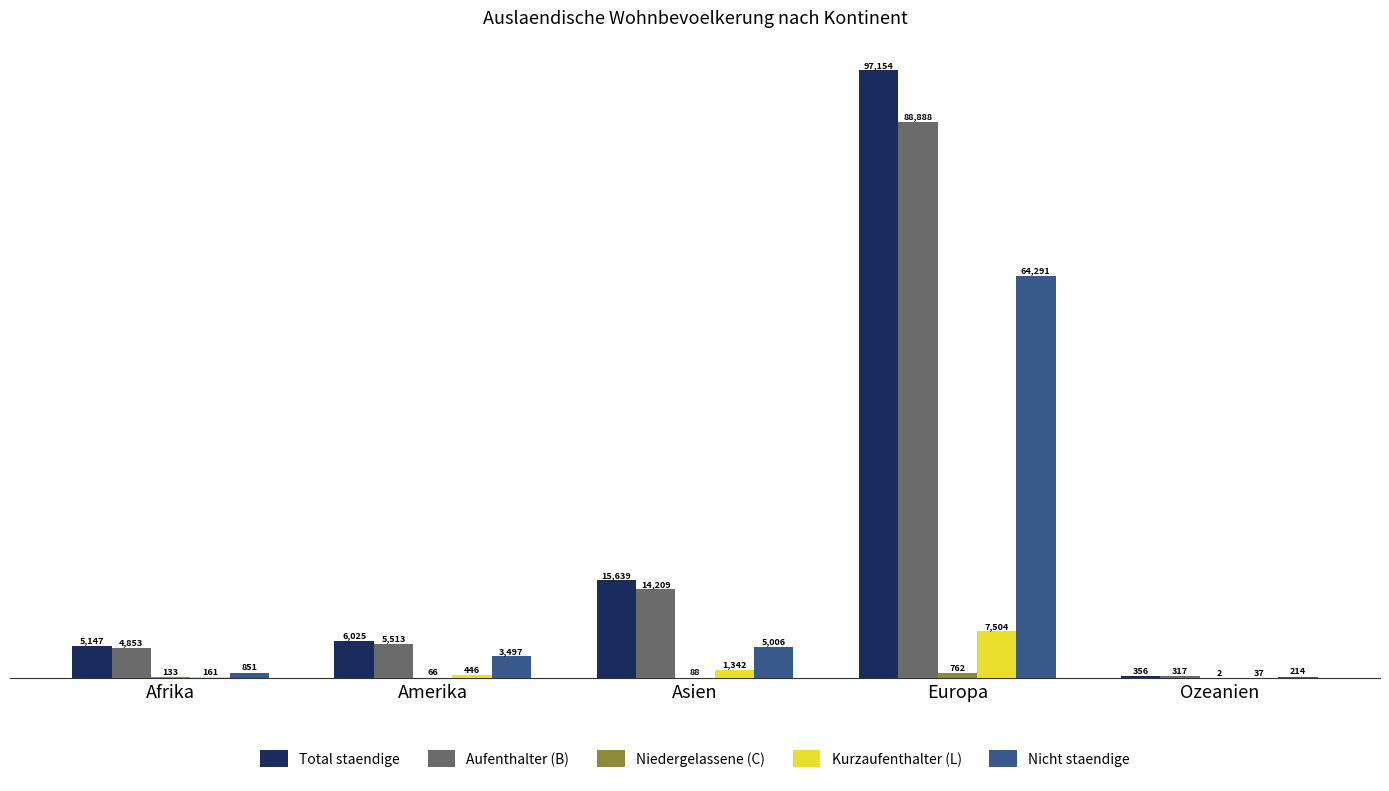

Which series changed the most between Amerika and Asien?

Total staendige